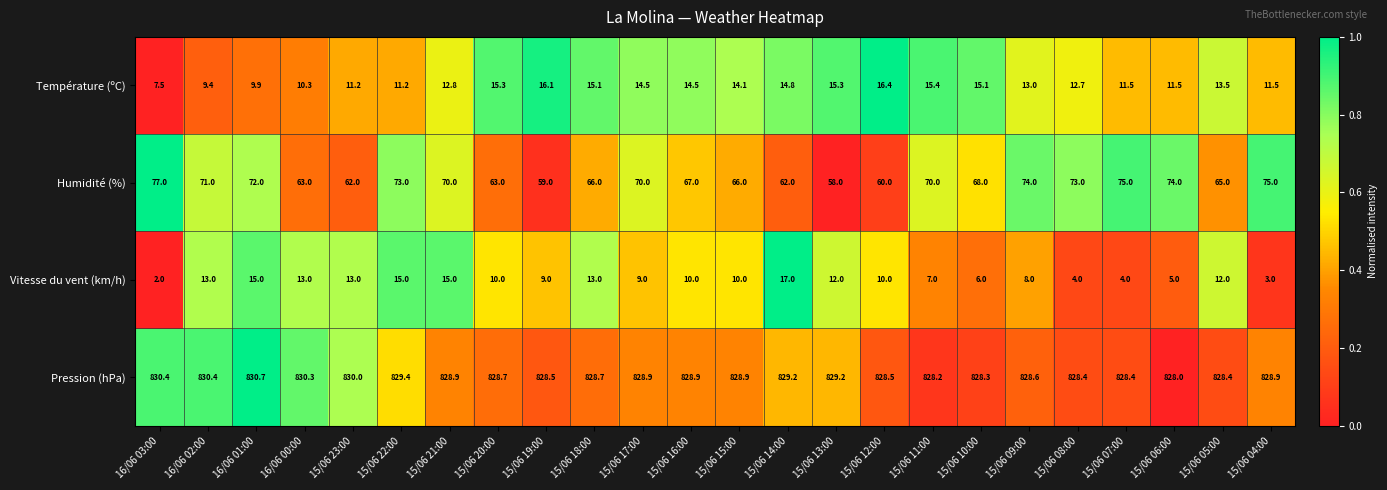

What is the difference between the maximum and second lowest values in the Température (ºC) series?

7.0